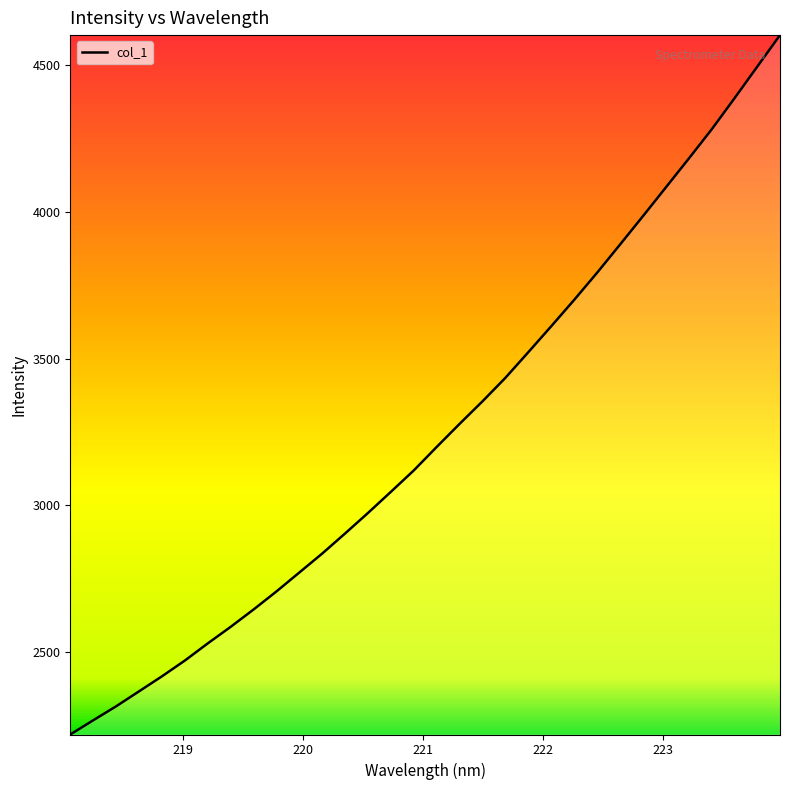

What is the difference between the maximum and minimum values?

2383.7